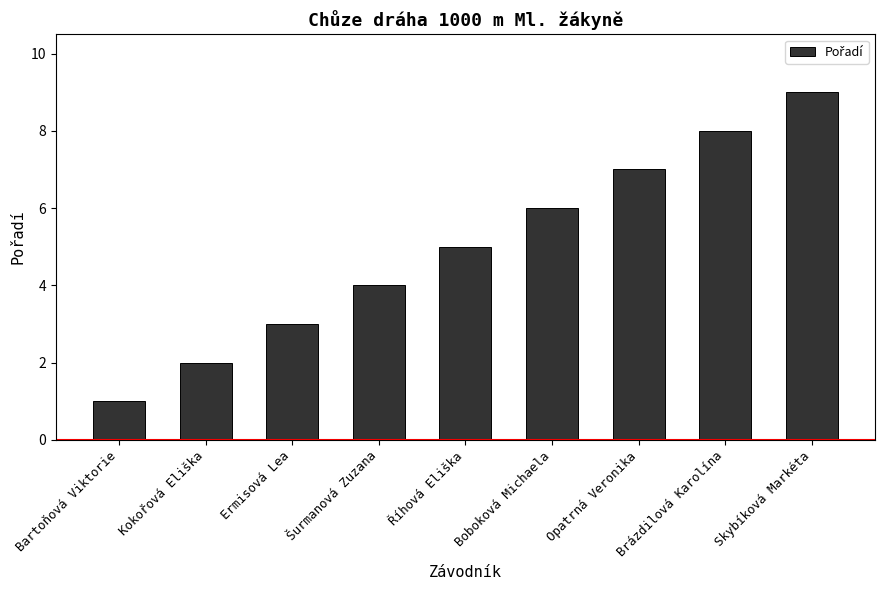

What value does the data have at Ermisová Lea?

3